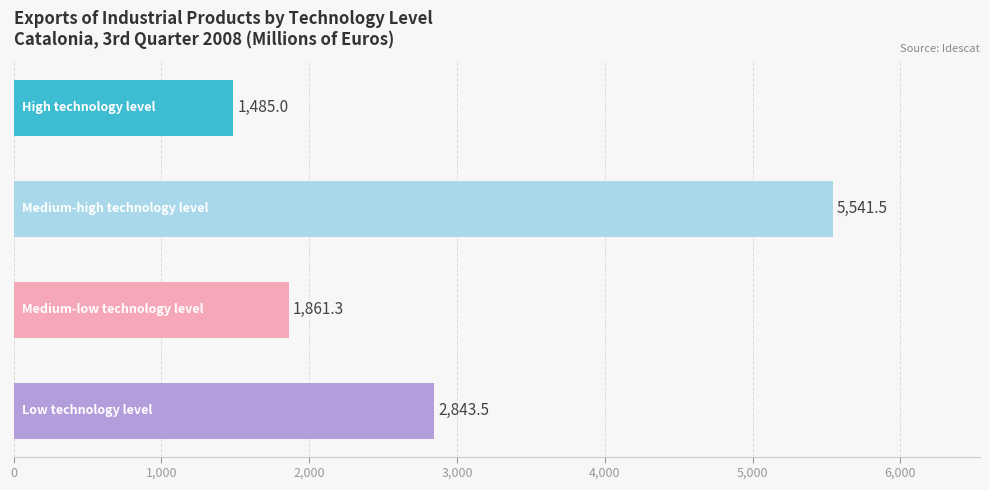

What is the greatest value displayed?

5541.5